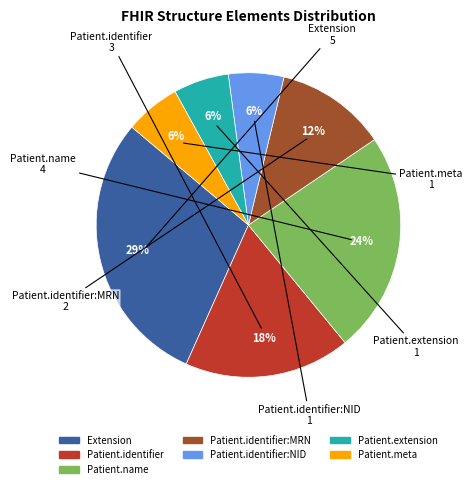

To the nearest percent, what is the average slice percentage?

14%